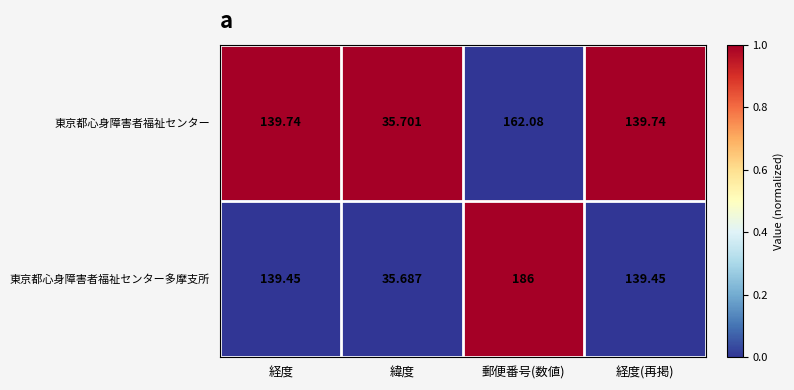

What is the total value across all series at 郵便番号(数値)?

348.1